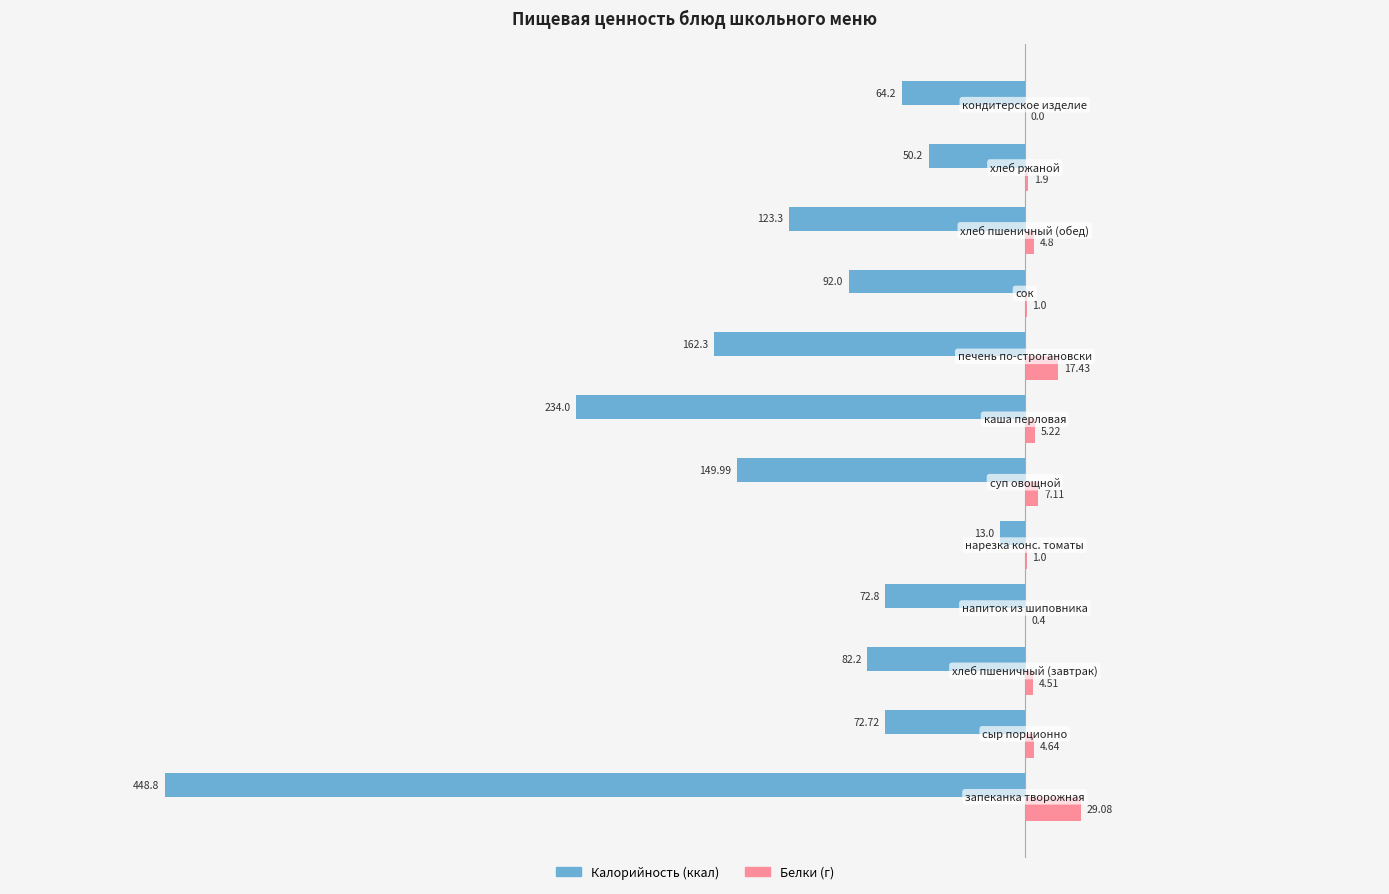

How many distinct data groups are displayed?

2